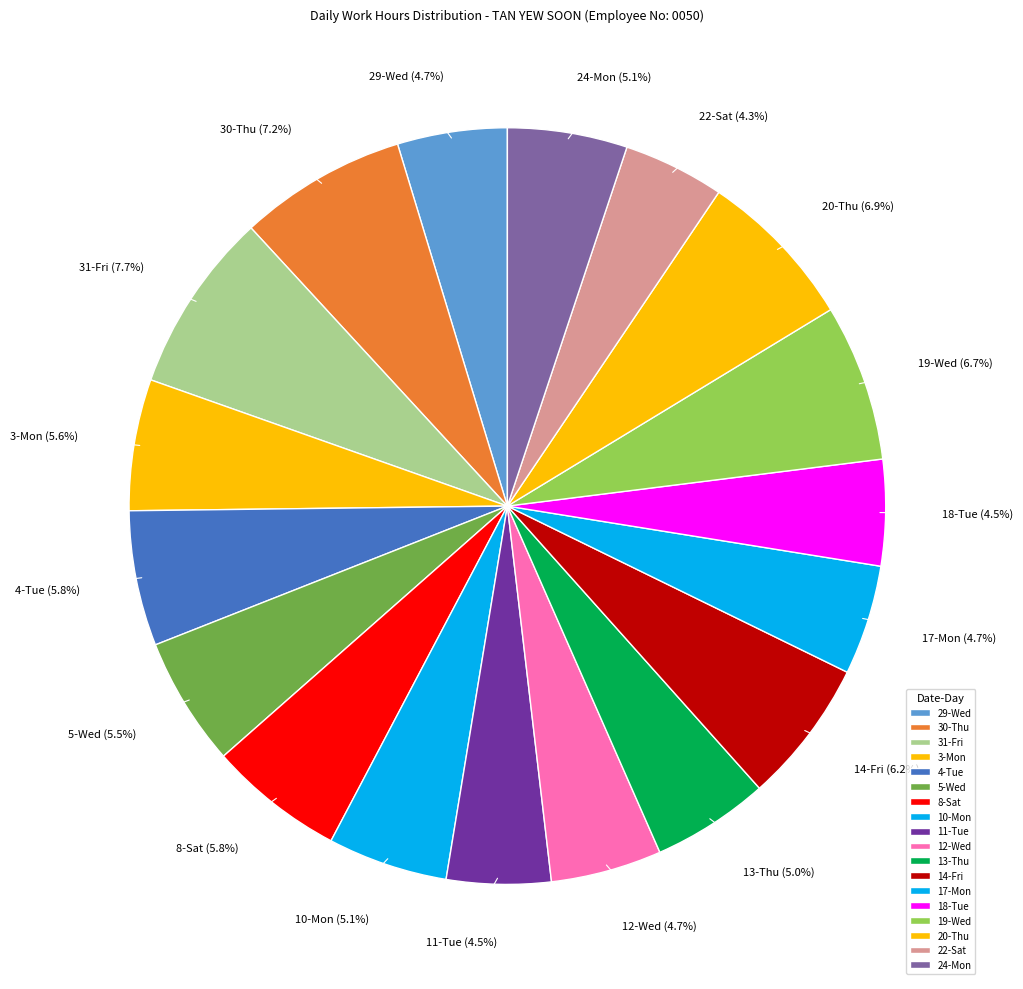

Is there any slice that represents more than half of the pie?

No